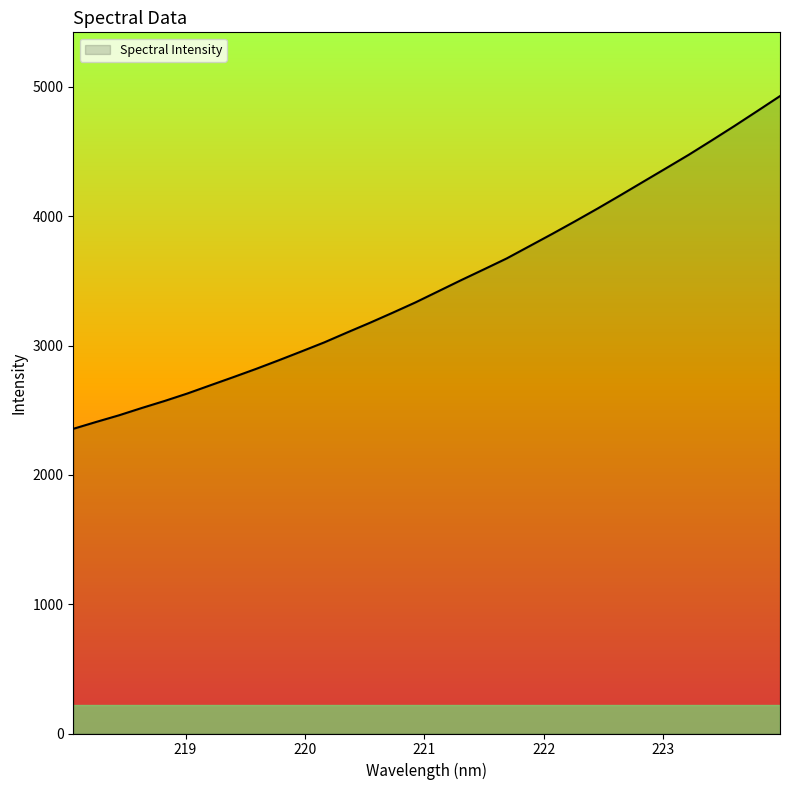

What is the difference between the maximum and minimum values?

2573.3